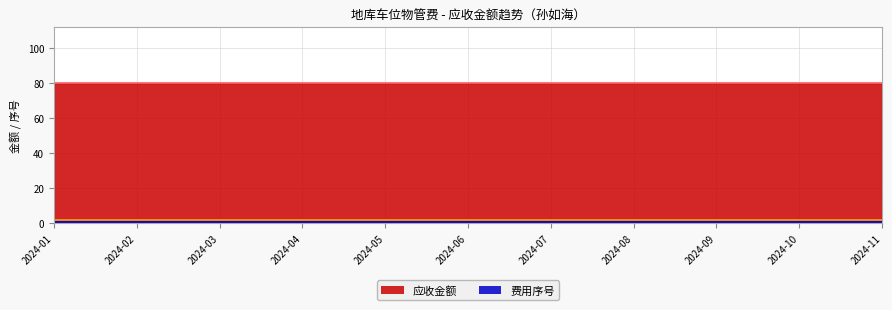

Rank the series by their maximum value, from lowest to highest.

费用序号, 应收金额